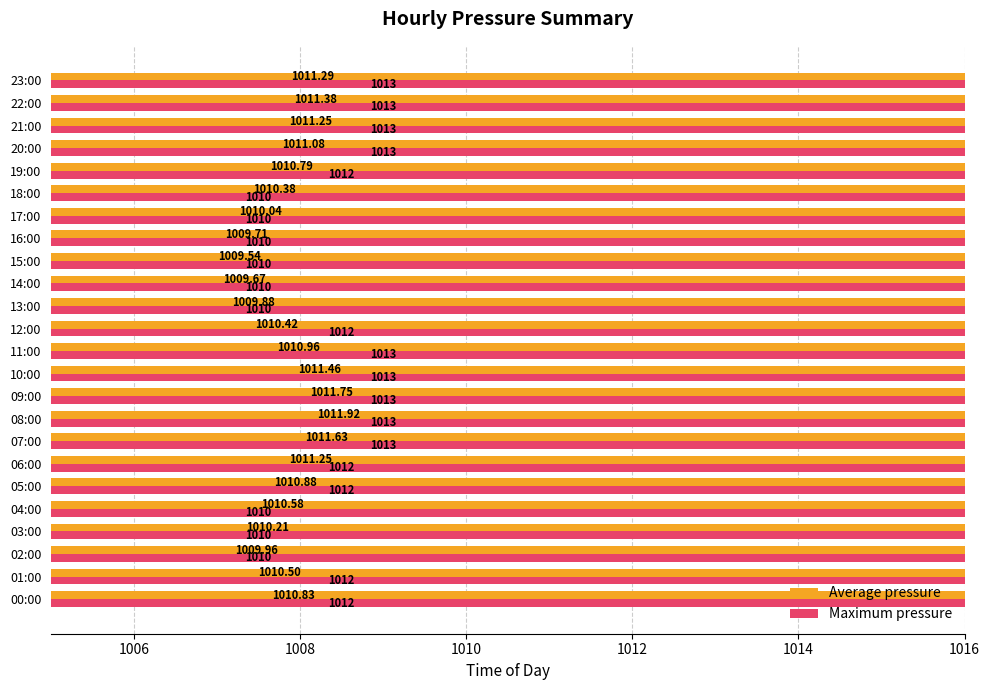

How many bars are there in each group?

2